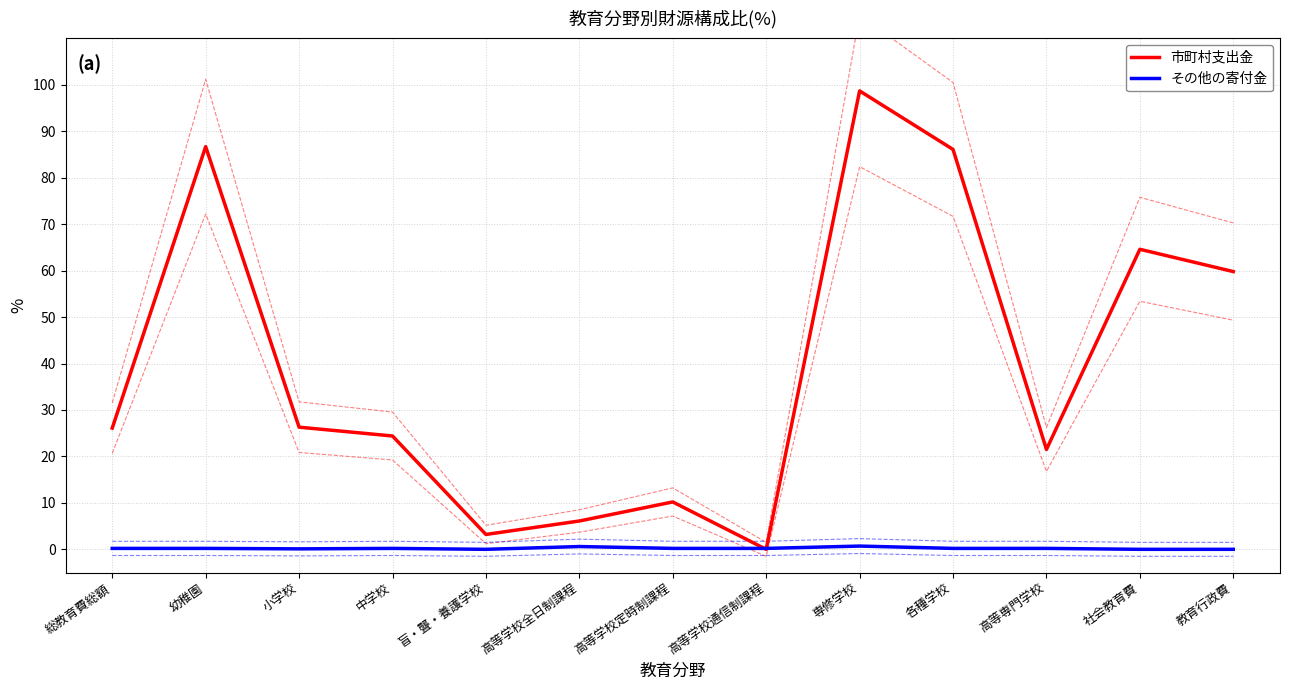

The 市町村支出金 series shows 24.4 at 中学校. True or false?

True